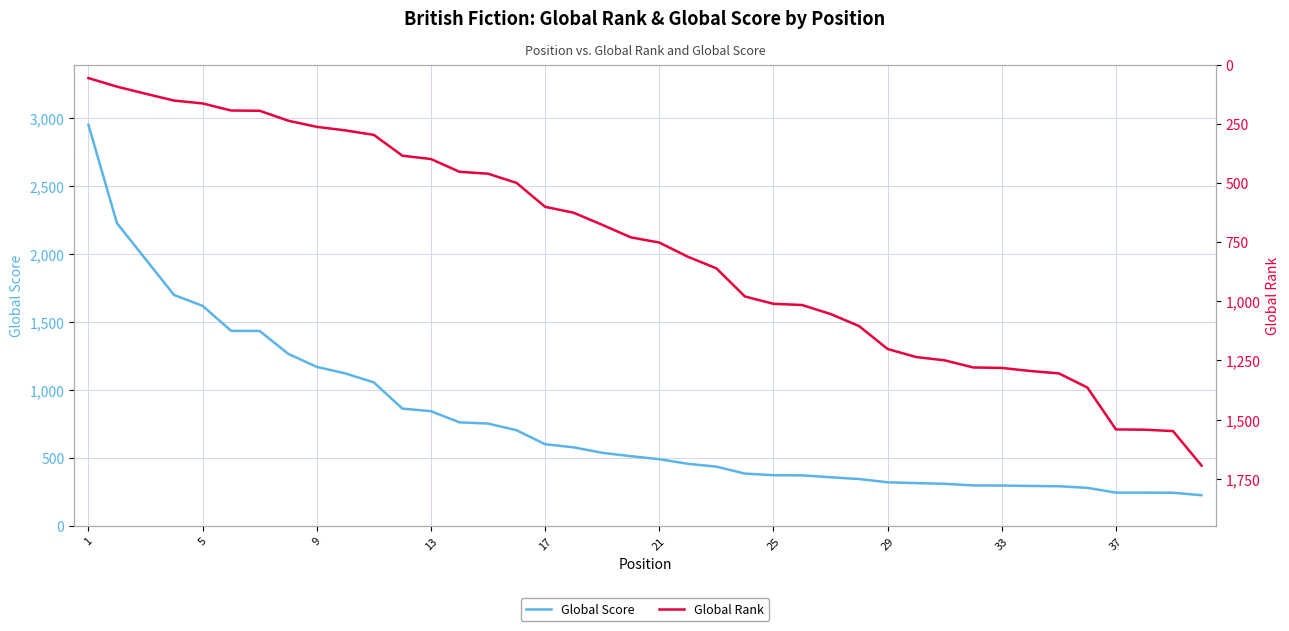

Reading left to right, what are all the values shown in this chart?

Global Score: 2950	2226	1962	1698	1618	1434	1433	1265	1169	1121	1055	862	843	761	752	703	600	577	537	512	490	456	435	384	372	371	357	344	320	314	309	297	296	293	291	279	244	244	243	225
Global Rank: 57	93	123	152	164	194	195	237	263	278	297	385	399	453	461	500	601	626	677	730	752	812	861	980	1011	1016	1054	1105	1202	1236	1250	1280	1282	1295	1305	1365	1542	1543	1549	1695